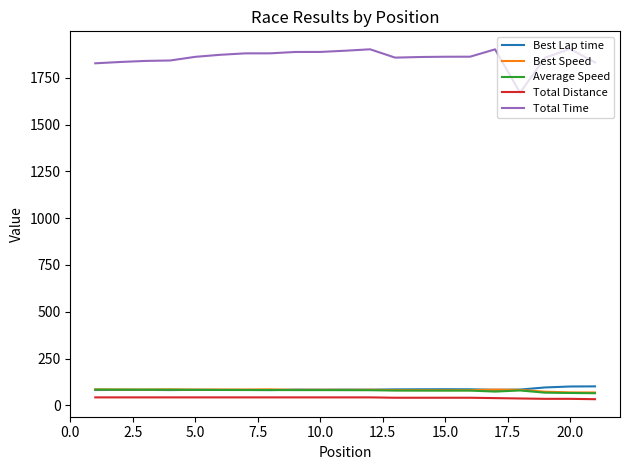

What is the highest value of the Best Speed series?

85.8